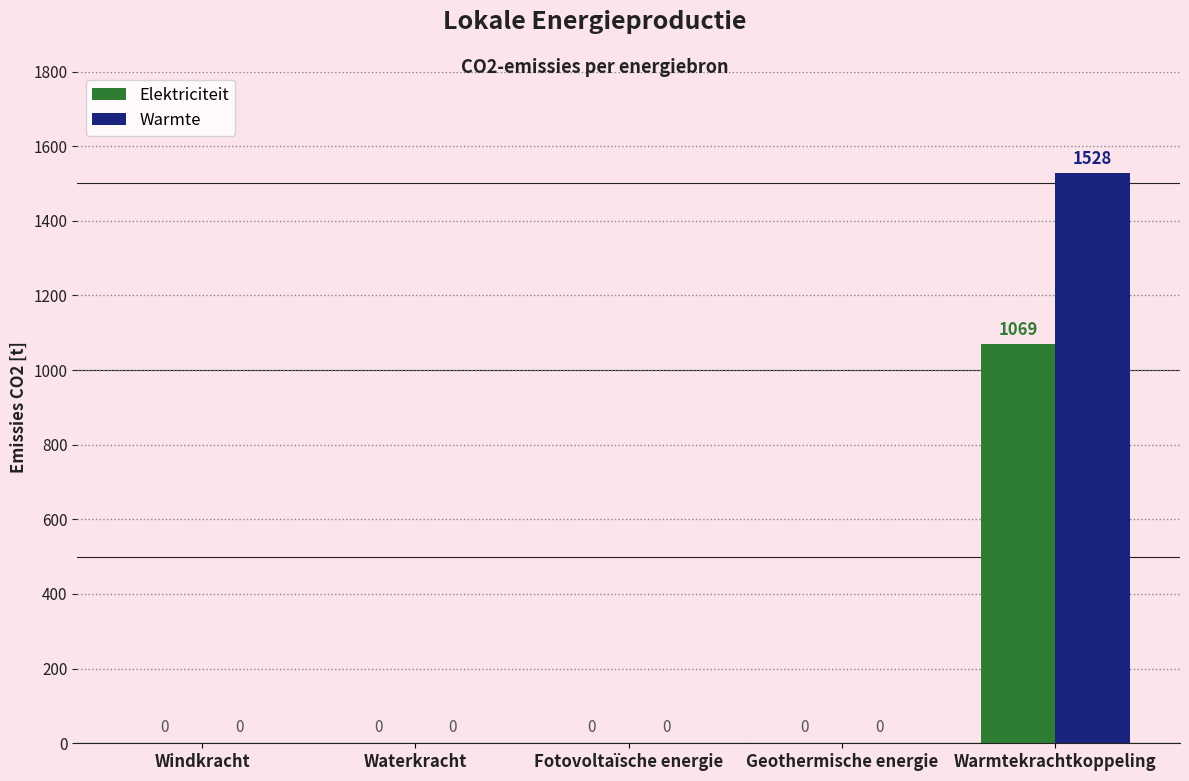

Are the bars horizontal?

No